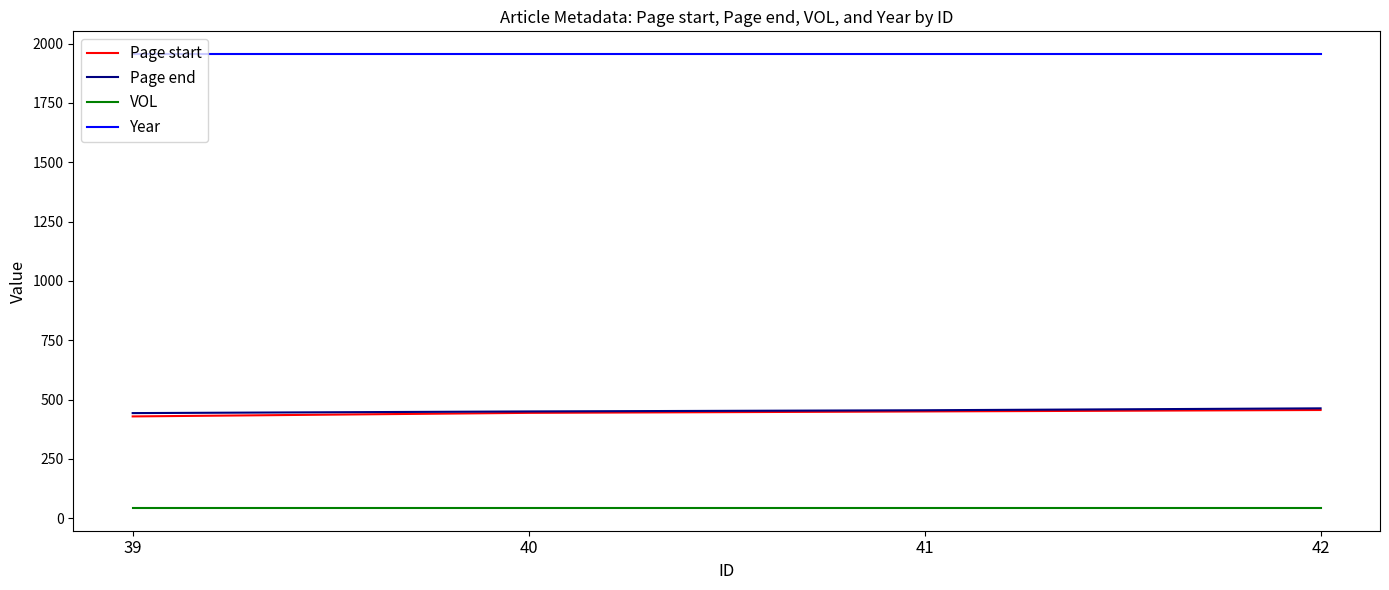

The value of Year at 40 is 2821. True or false?

False